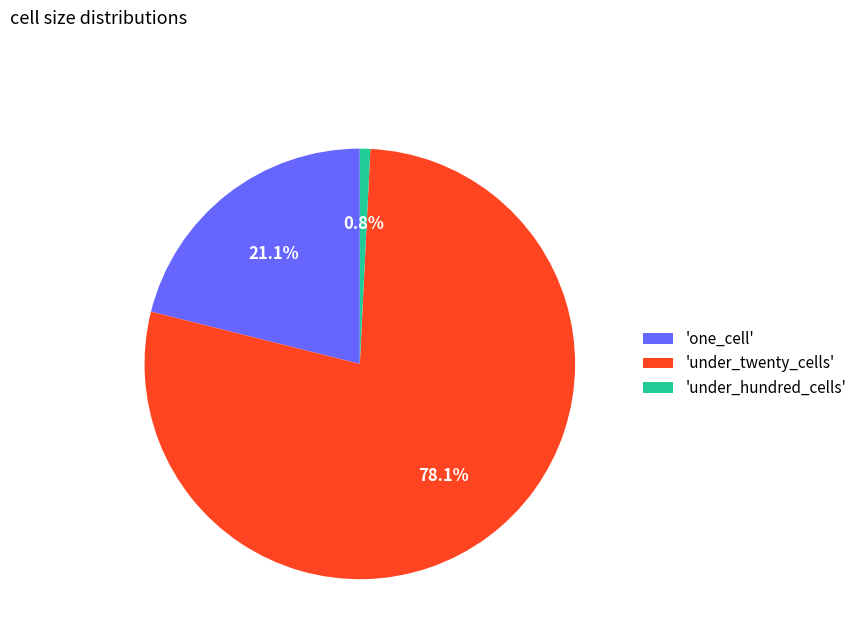

How many segments does this pie chart have?

3